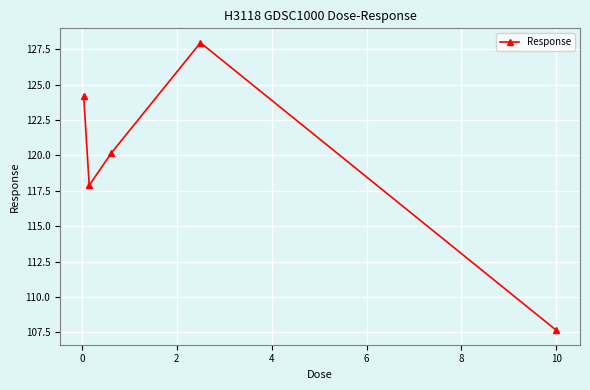

Reading right to left, extract all data points from this chart.

107.6	128.0	120.2	117.9	124.2